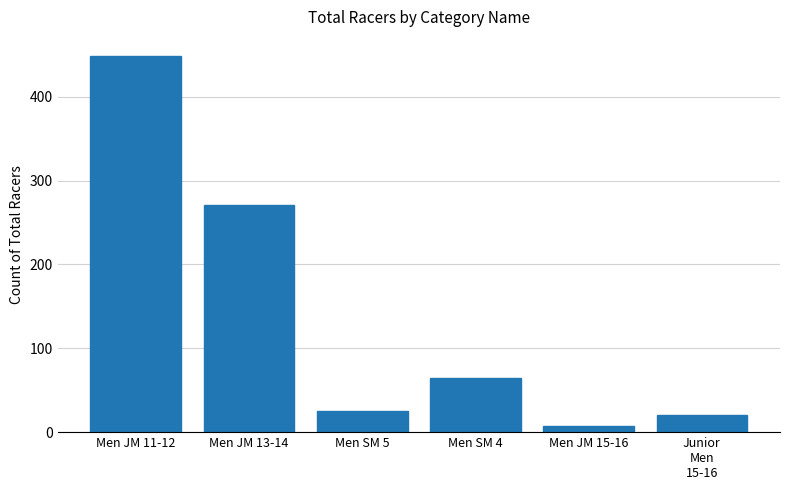

Reading left to right, transcribe all the data shown in this chart.

449	271	25	64	7	20